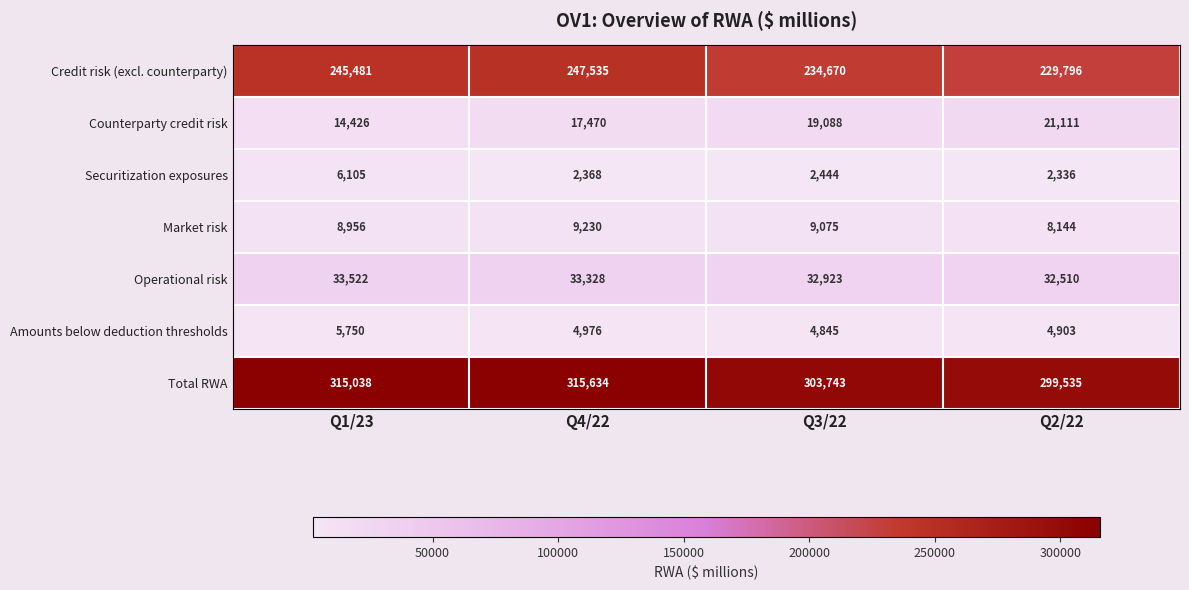

Is it true that Amounts below deduction thresholds equals 4845 at Q3/22?

True